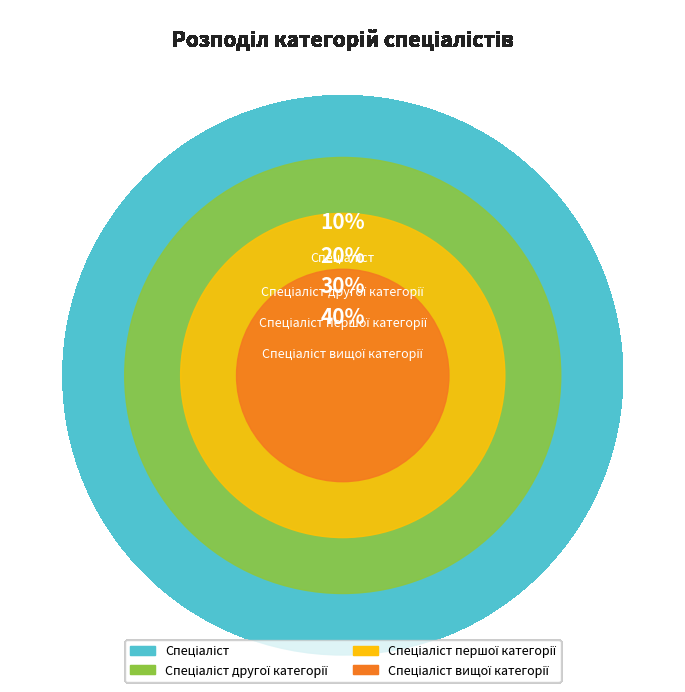

Rank the categories by value from highest to lowest.

Спеціаліст вищої категорії, Спеціаліст першої категорії, Спеціаліст другої категорії, Спеціаліст